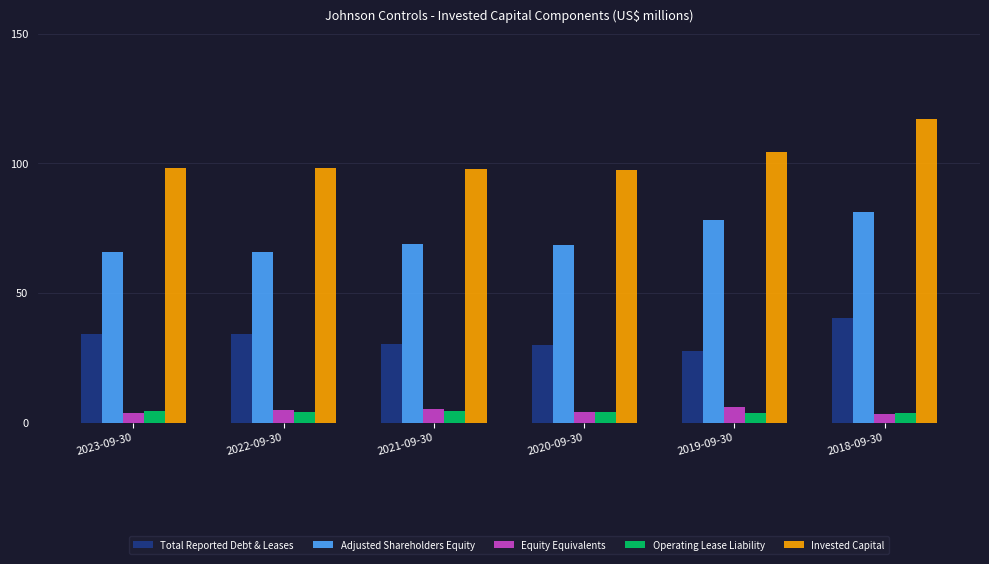

What is the spread (max minus min) of values at 2021-09-30?

93.2